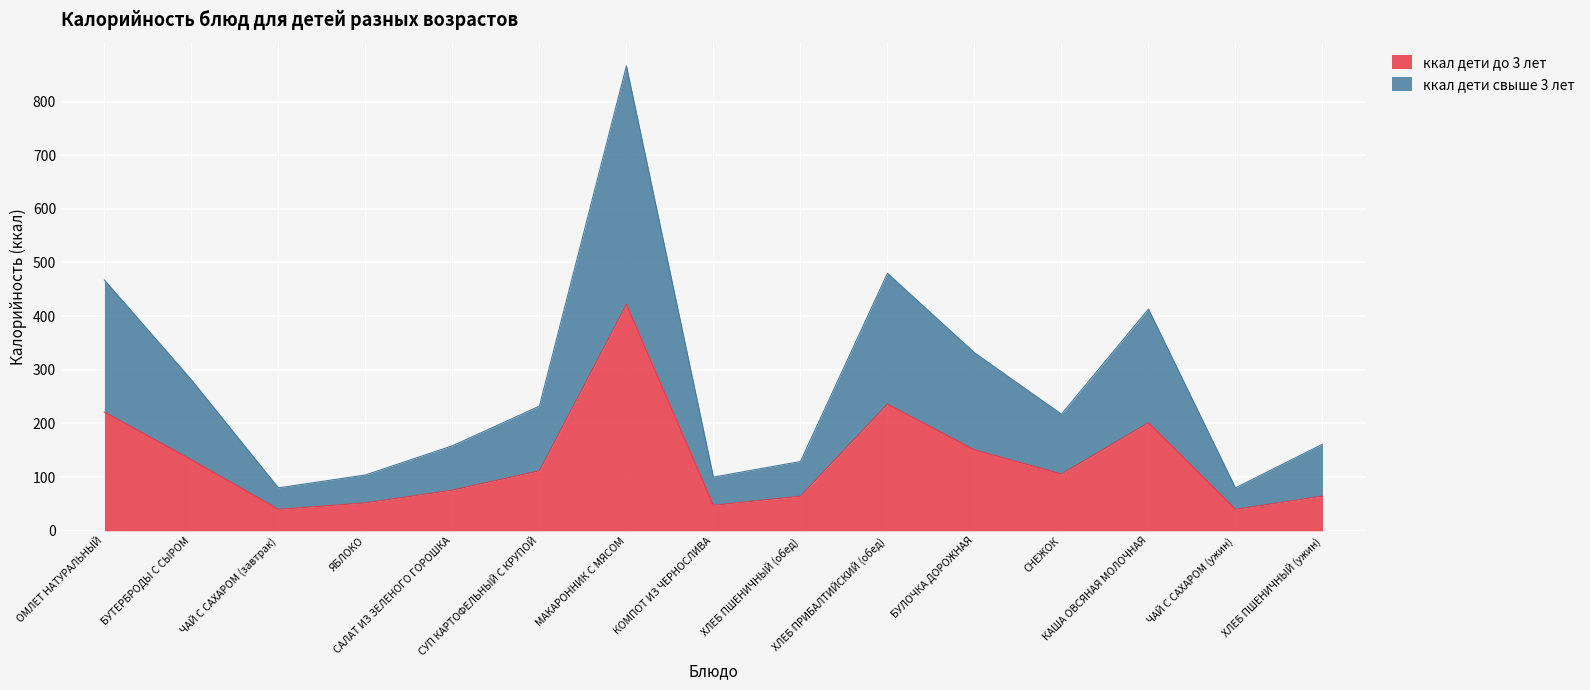

True or false: ккал дети свыше 3 лет has a value of 406.8 at БУТЕРБРОДЫ С СЫРОМ.

False